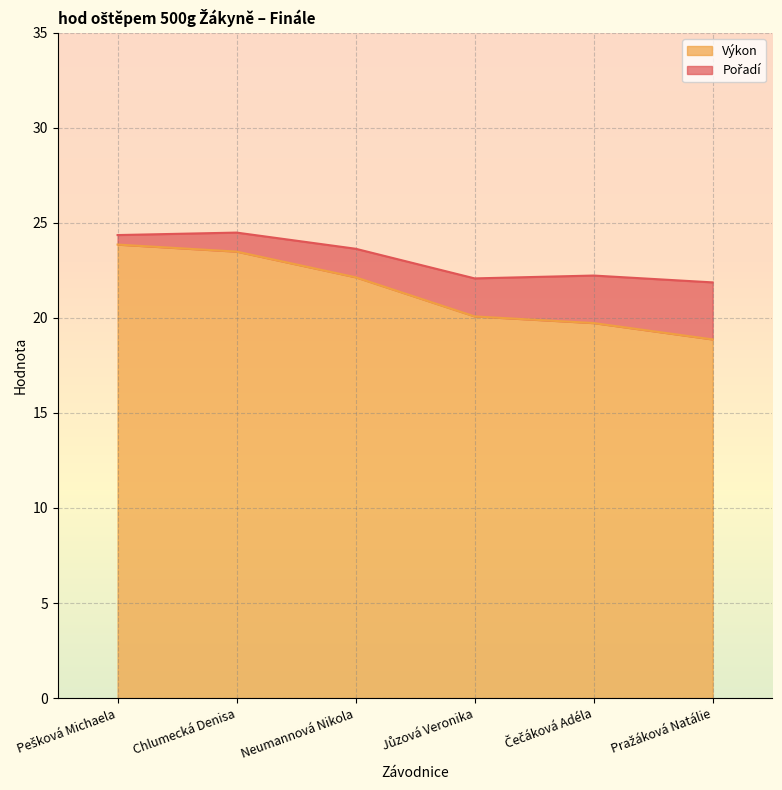

True or false: there are more than 0 points higher than both neighbors.

False